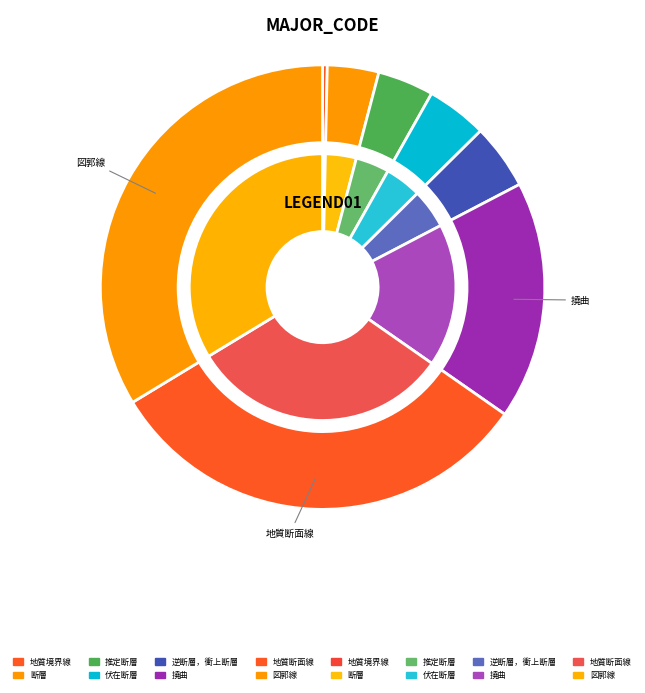

To the nearest percent, what portion does 推定断層 represent?

4%